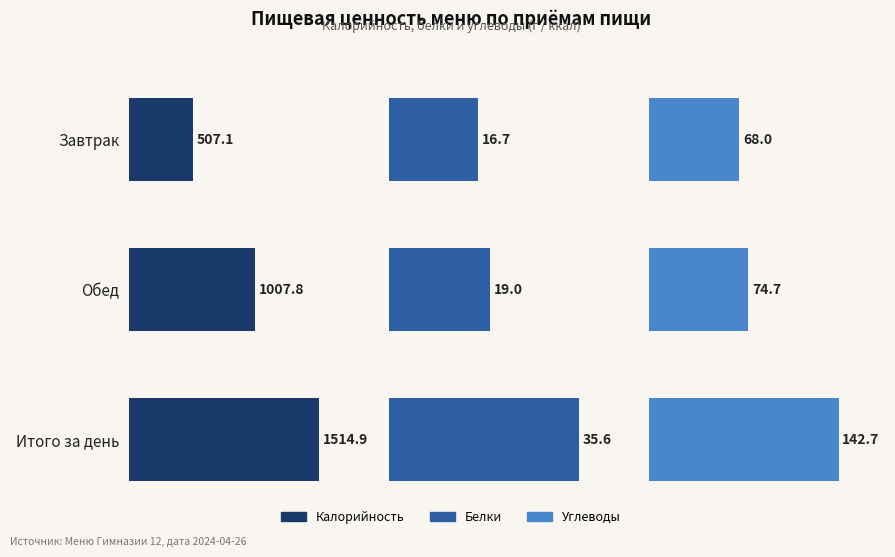

True or false: Калорийность has a value of 1007.8 at Обед.

True